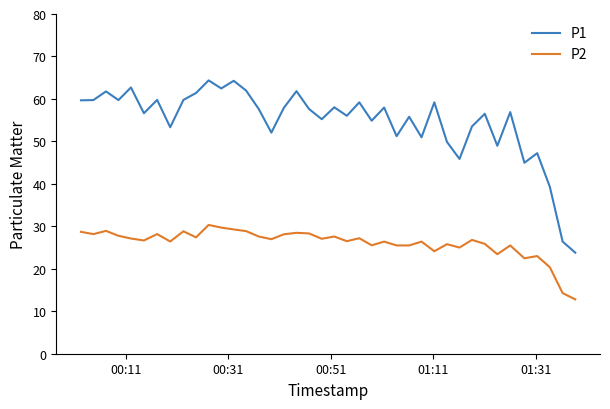

Which series has the largest total across all categories?

P1